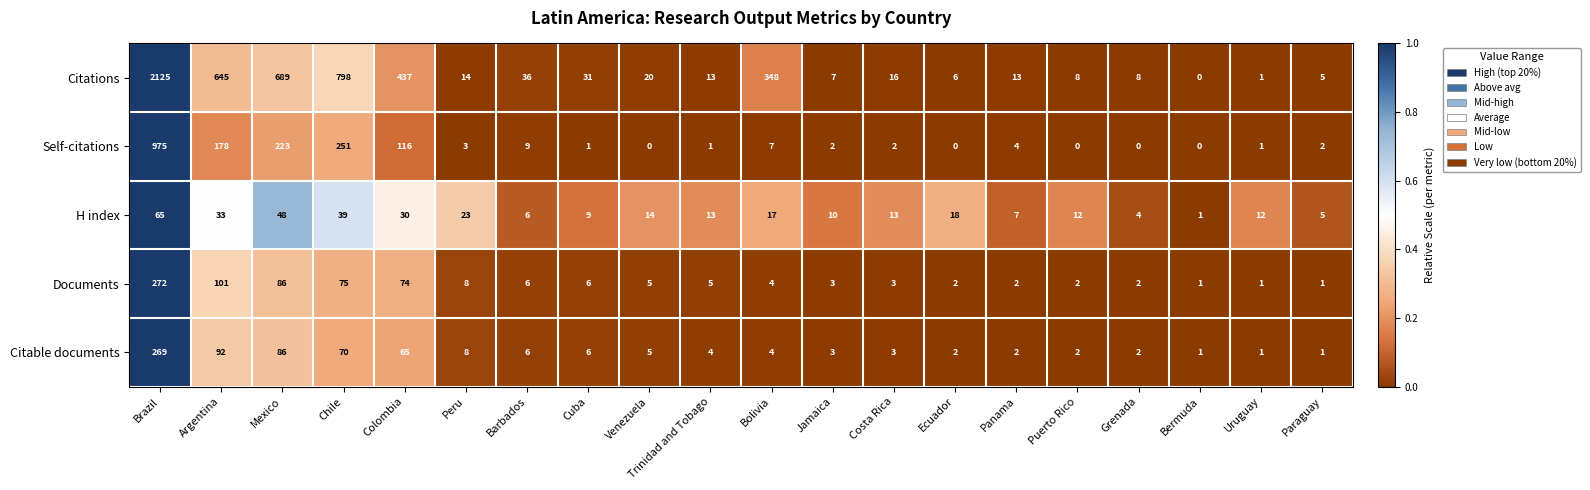

At which category is the sum across all series the highest?

Brazil